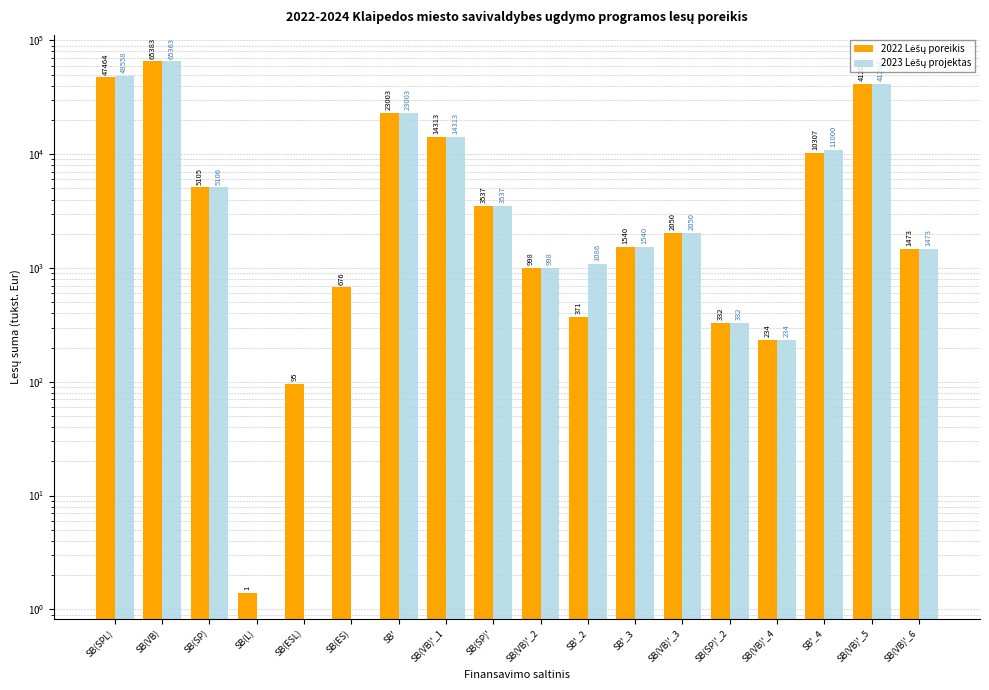

What is the label of the 1st bar from the right?

SB(VB)'_6